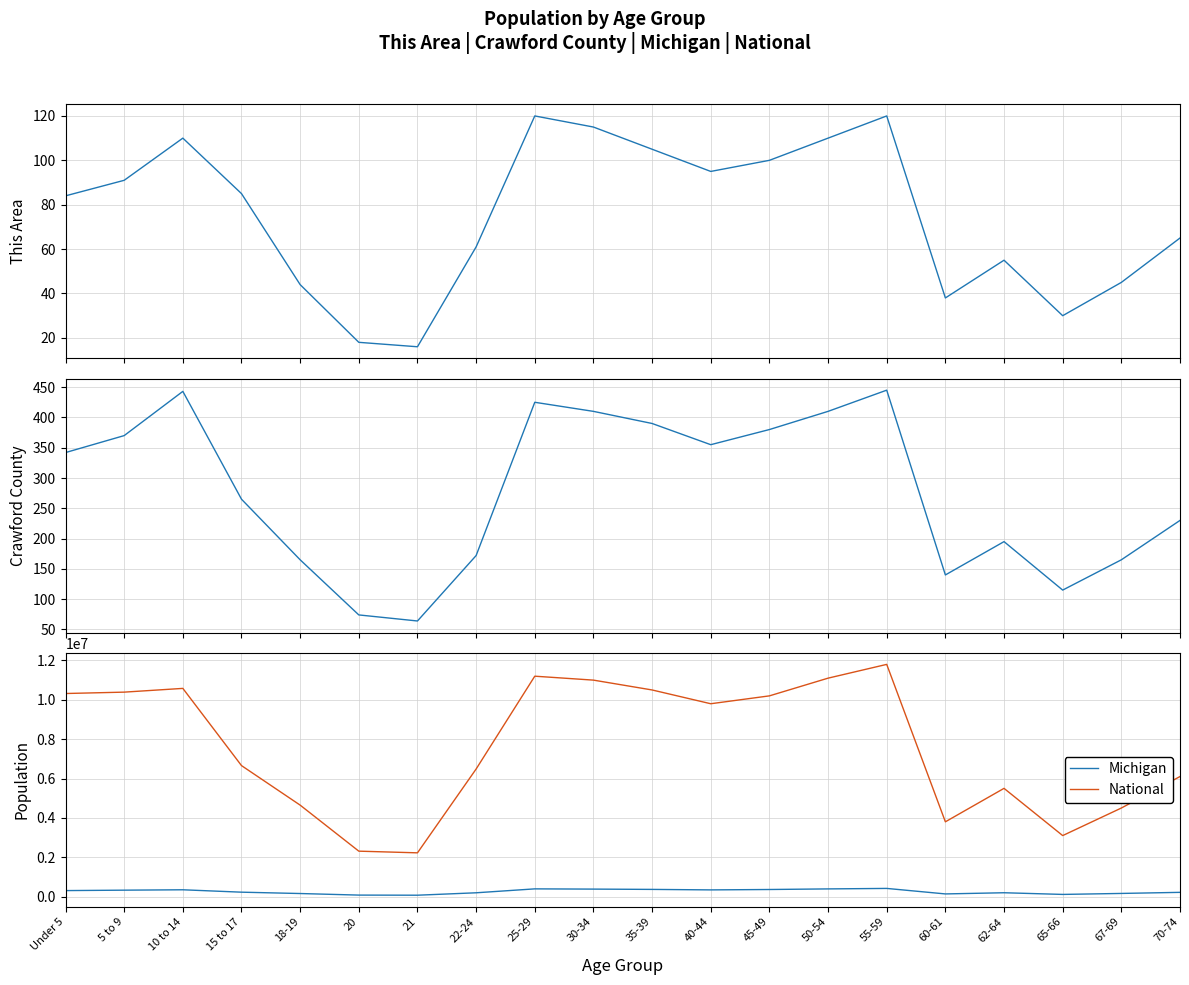

Where is the first local minimum for Michigan?

21